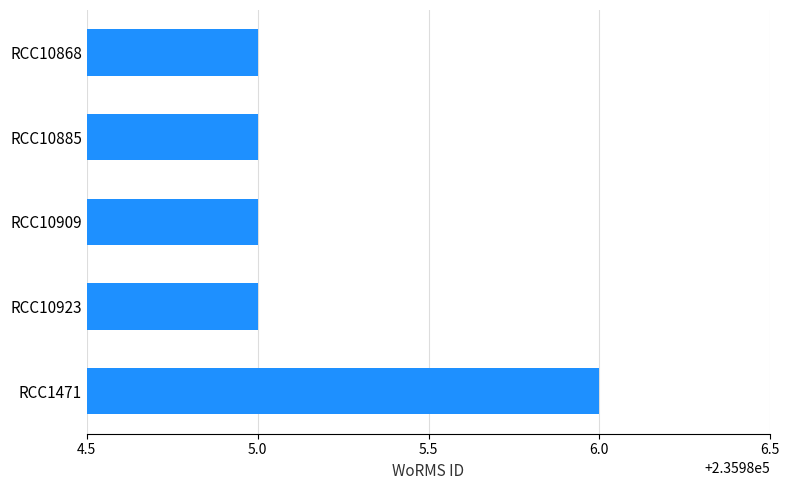

What position from the top is RCC10885?

2